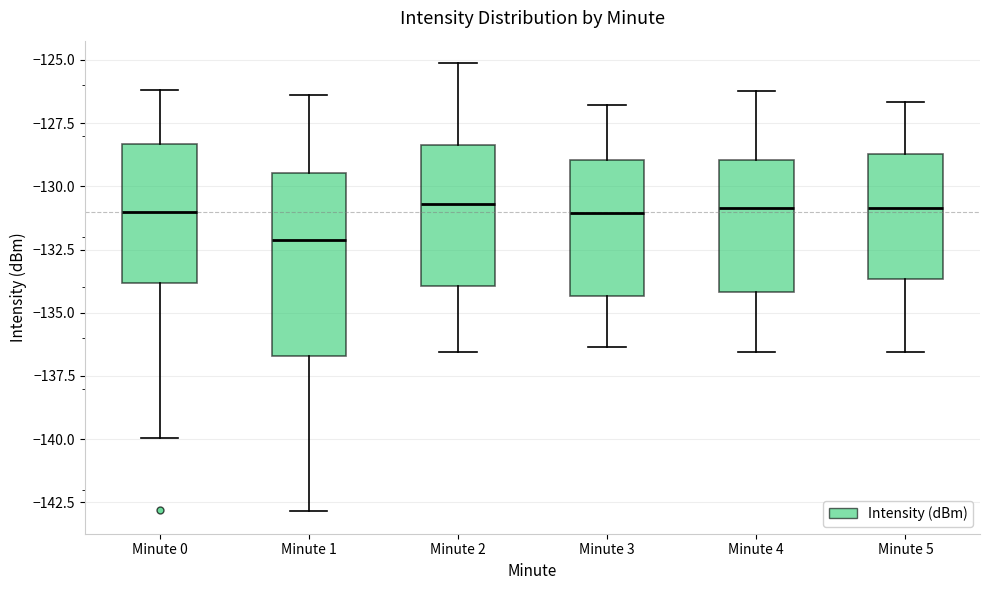

Comparing the boxes themselves (not the whiskers), which one is the tallest?

Minute 1